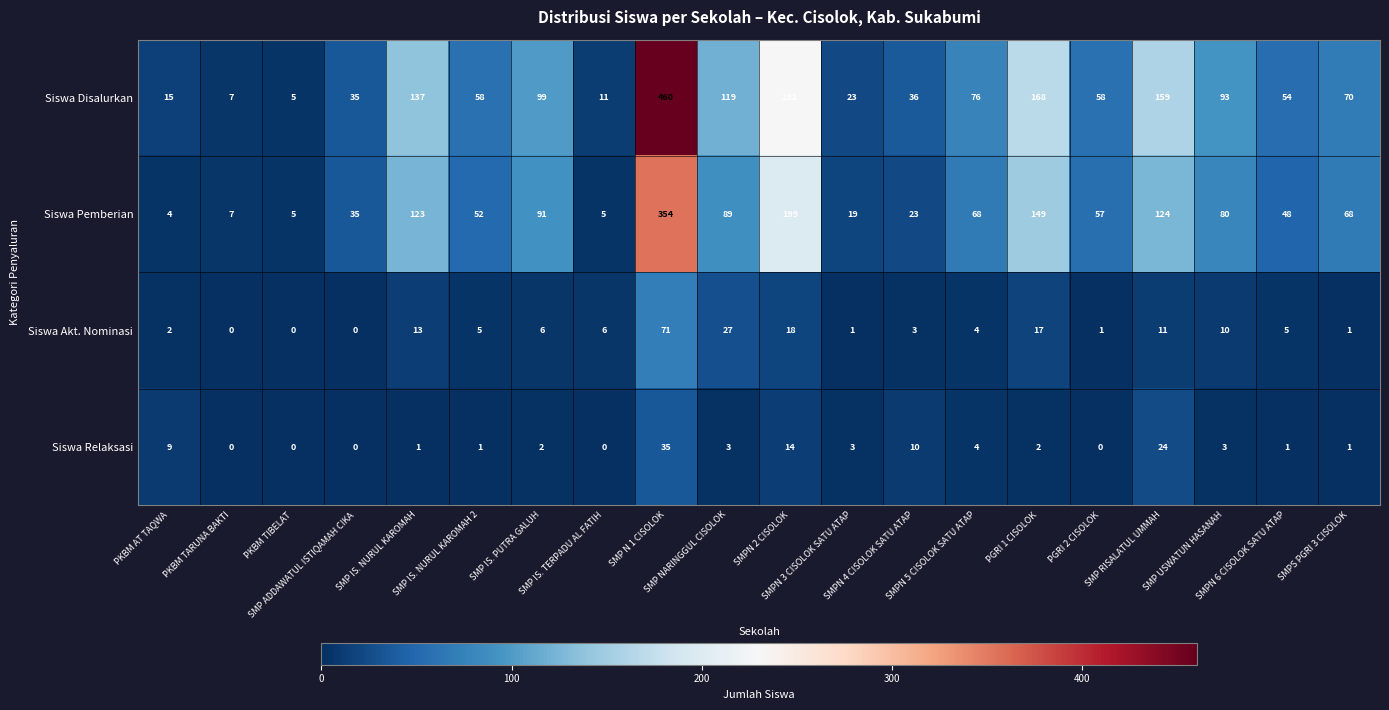

Which category has the highest value across all series?

SMP N 1 CISOLOK